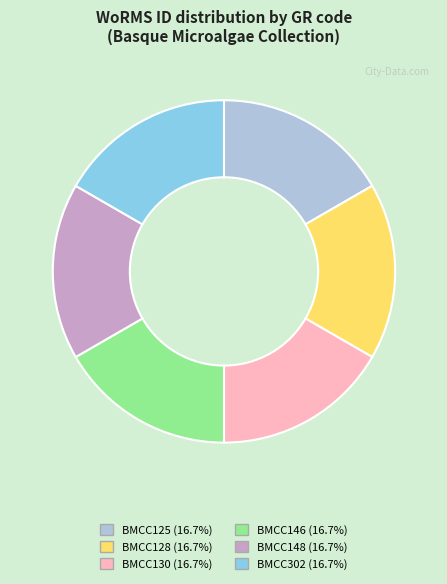

Do BMCC146 (16.7%) and BMCC125 (16.7%) together represent more than half of the pie?

No